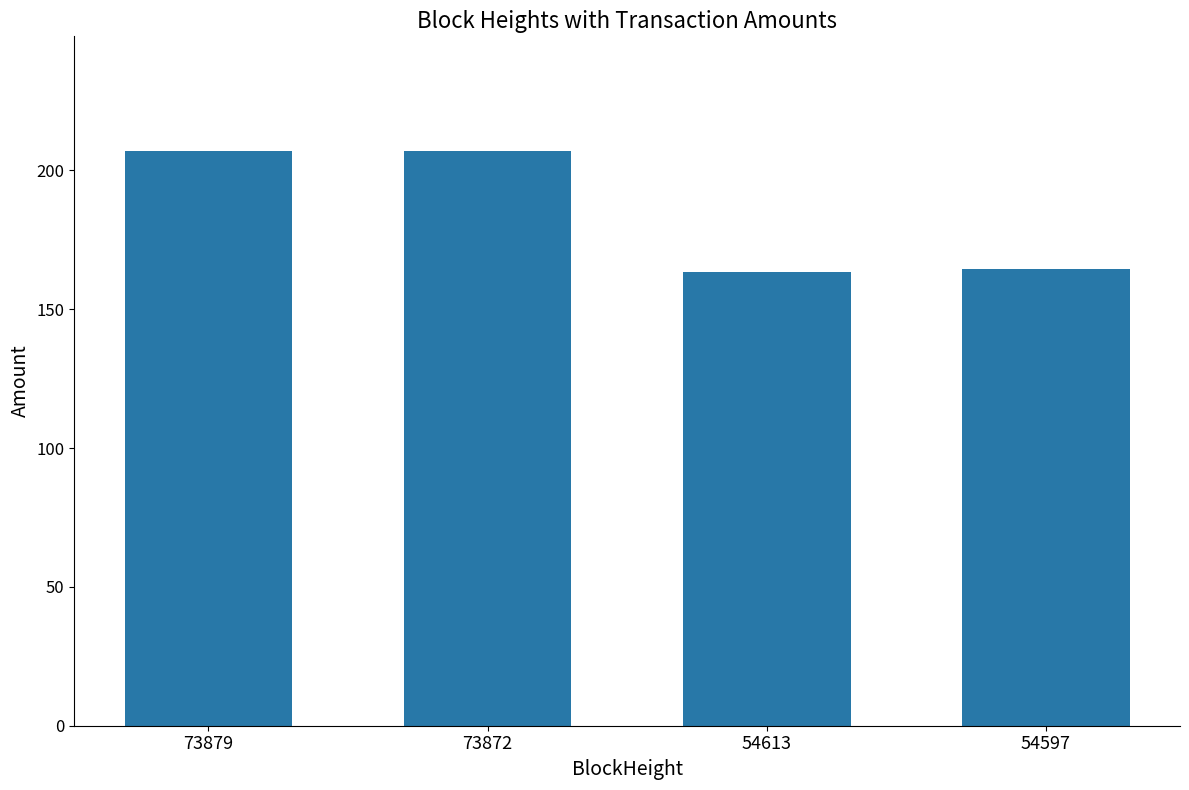

True or false: the data shows 273.7 at 54597.

False